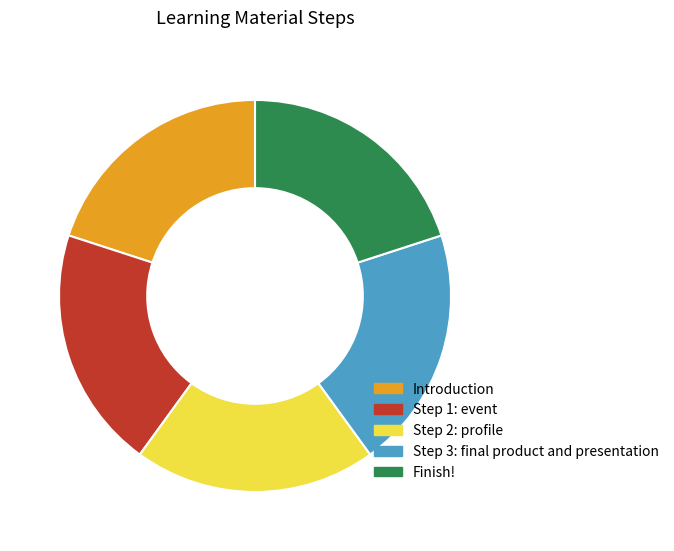

Is the sum of Finish! and Step 1: event greater than half?

No